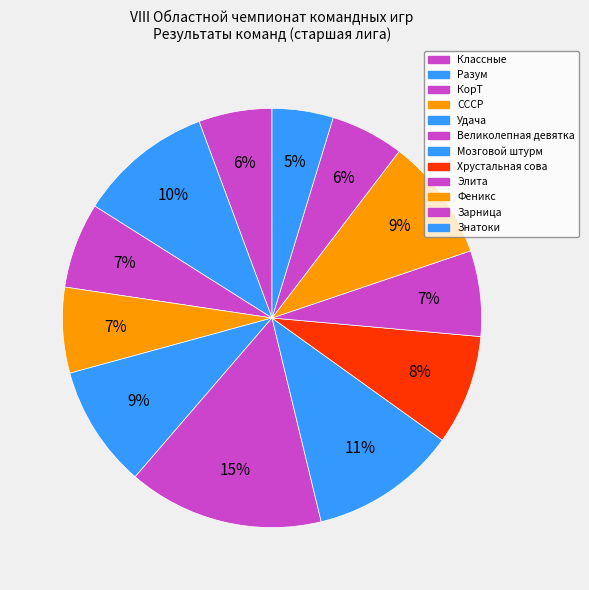

Between КорТ and Феникс, which is larger?

Феникс